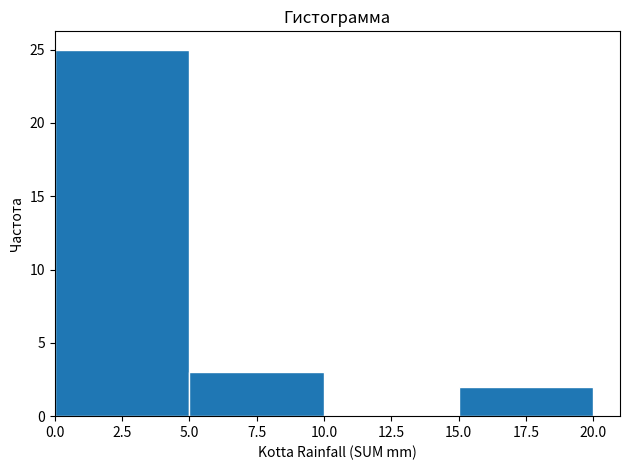

Reading left to right, list every bar in this chart as the range it spans on the x-axis followed by its height. The values are not printed on the chart, so give them approximately, as read against the axis.

0.0 to 5.0: 25
5.0 to 10.0: 3
10.0 to 15.0: 0
15.0 to 20.0: 2